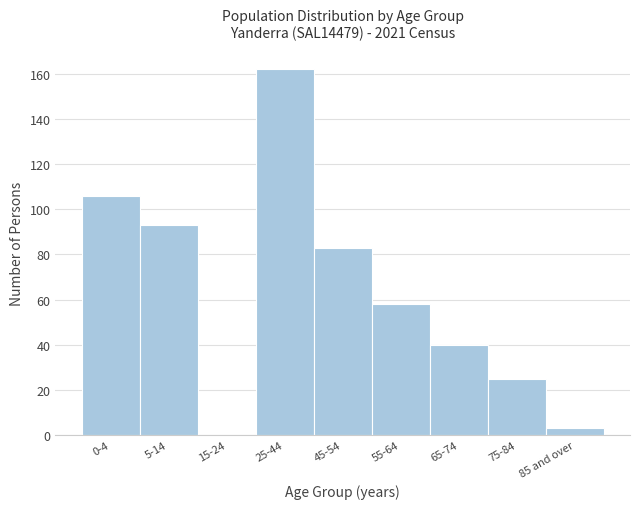

Reading right to left, what are all the values shown in this chart?

85 and over=3	75-84=25	65-74=40	55-64=58	45-54=83	25-44=162	15-24=0	5-14=93	0-4=106